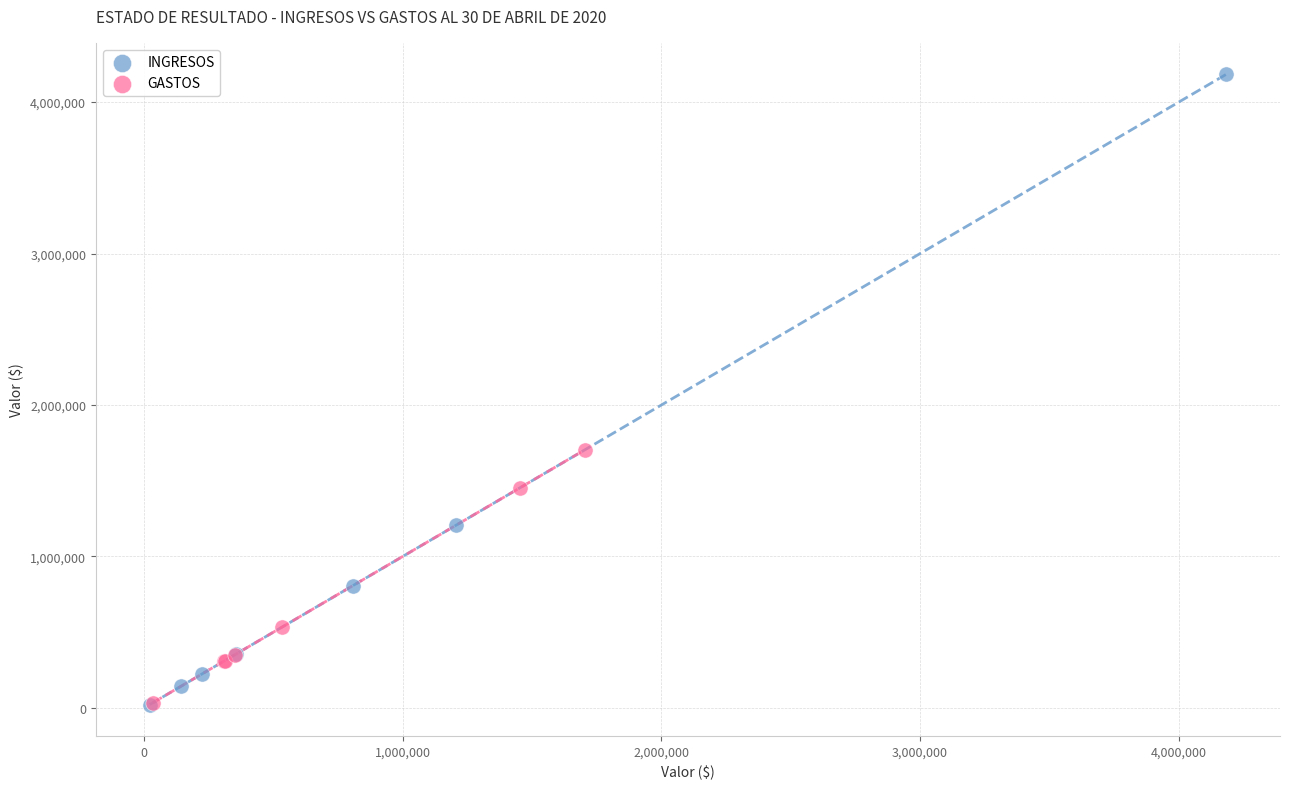

Which series contains the highest Y value?

INGRESOS